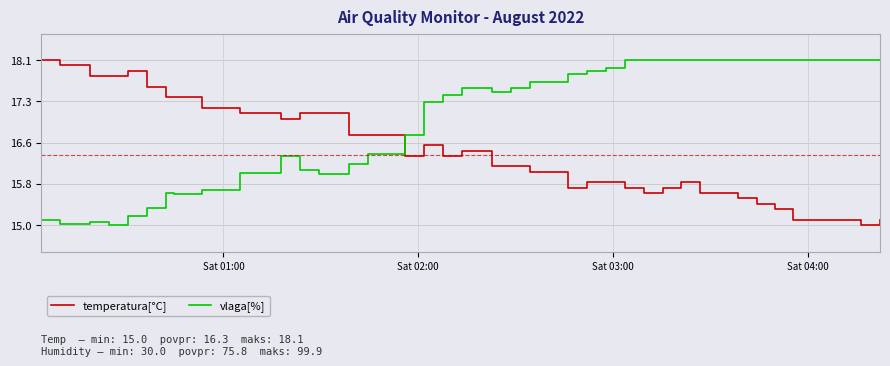

At how many categories does at least one series exceed 16?

40